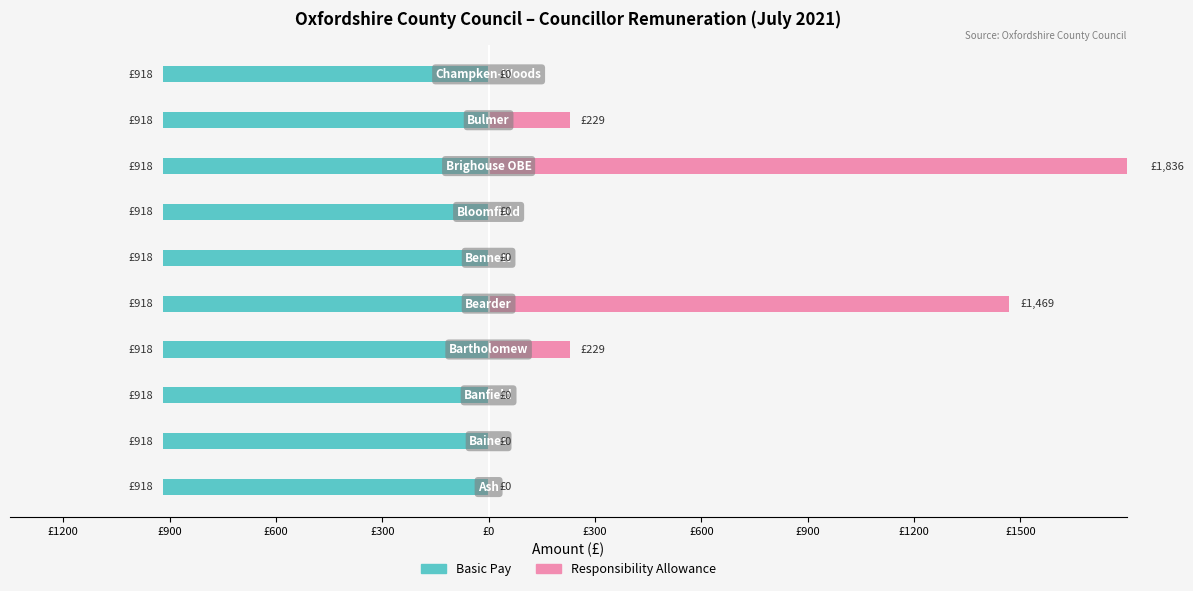

What is the average value of the Responsibility Allowance series?

376.3